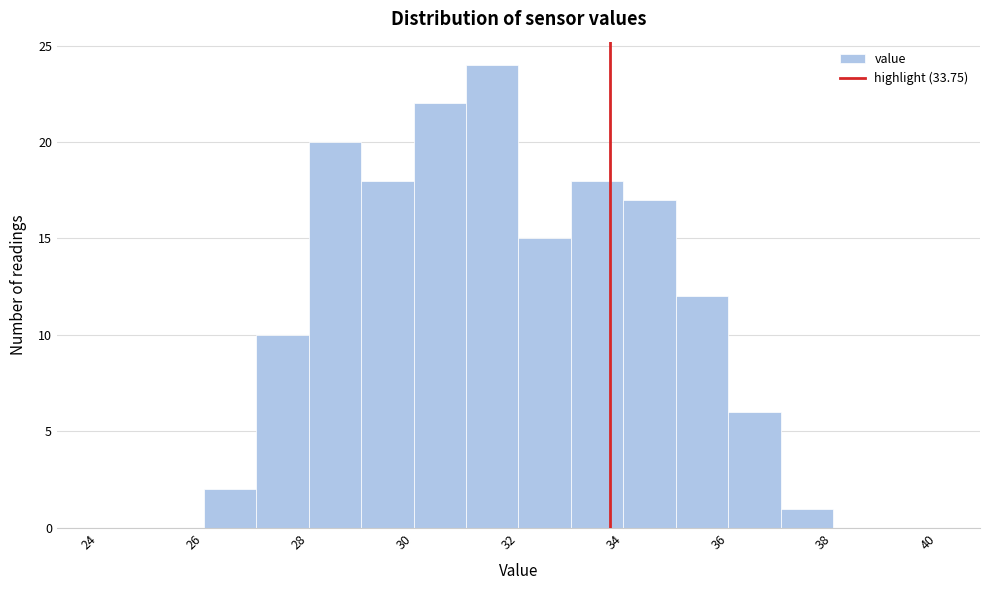

Over which range of the x-axis is the bar tallest?

31 to 32